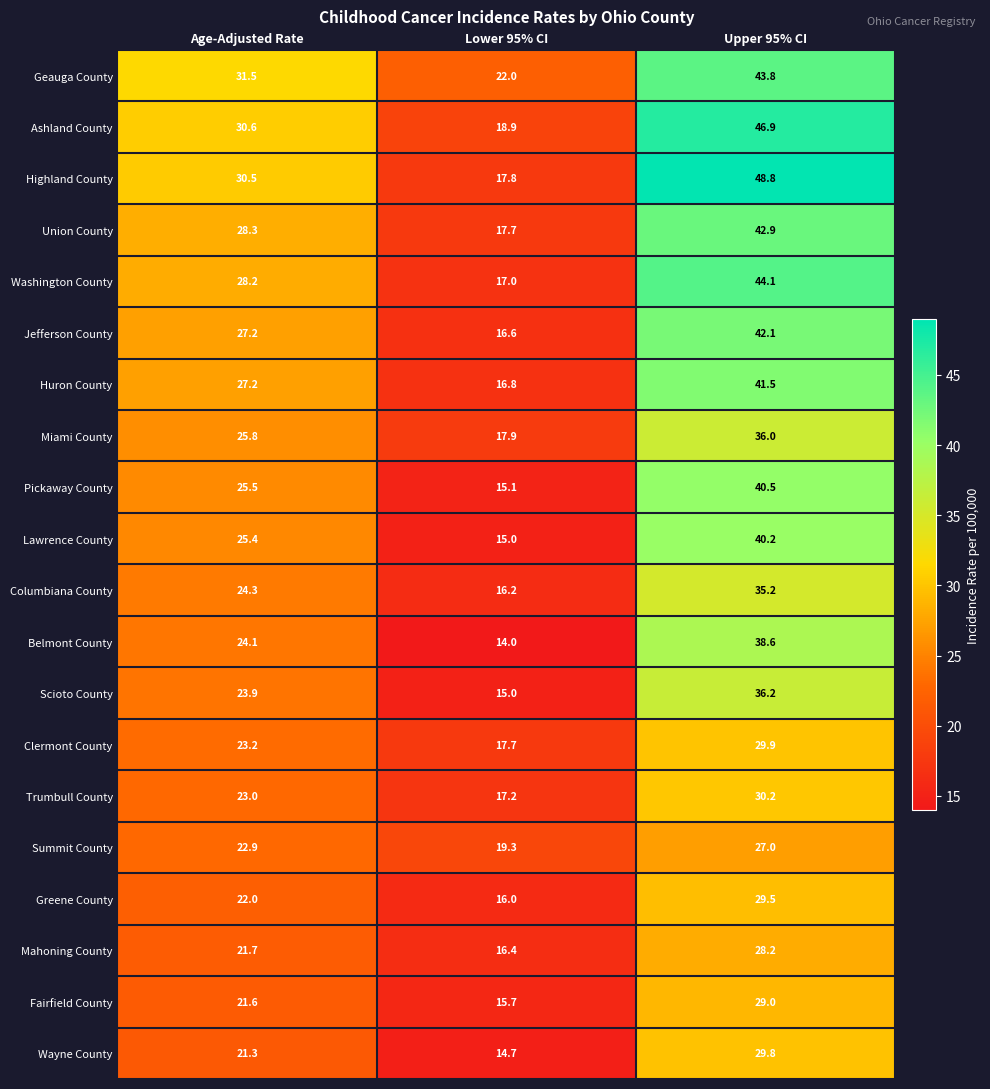

Which category has the lowest value in the Pickaway County series?

Lower 95% CI